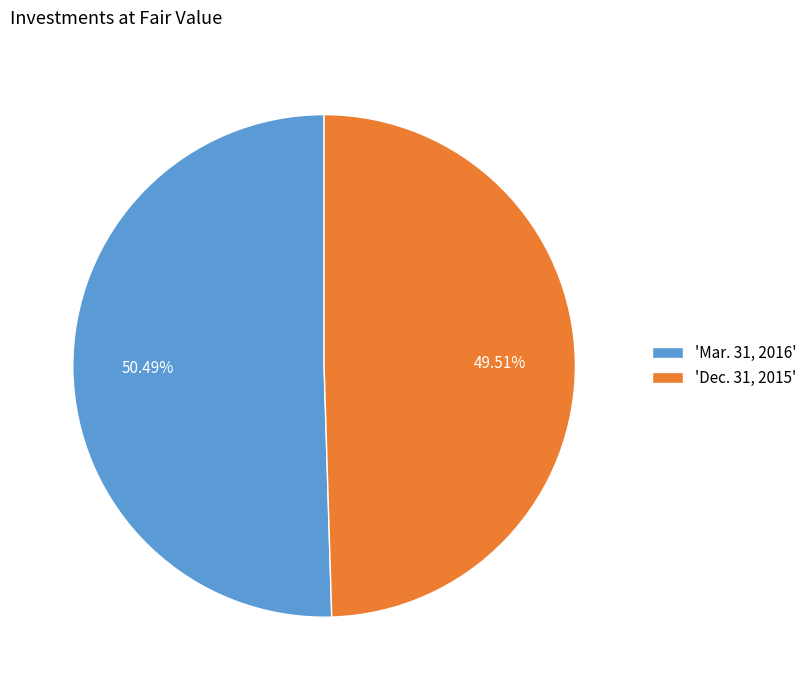

Is the sum of 'Dec. 31, 2015' and 'Mar. 31, 2016' greater than half?

Yes